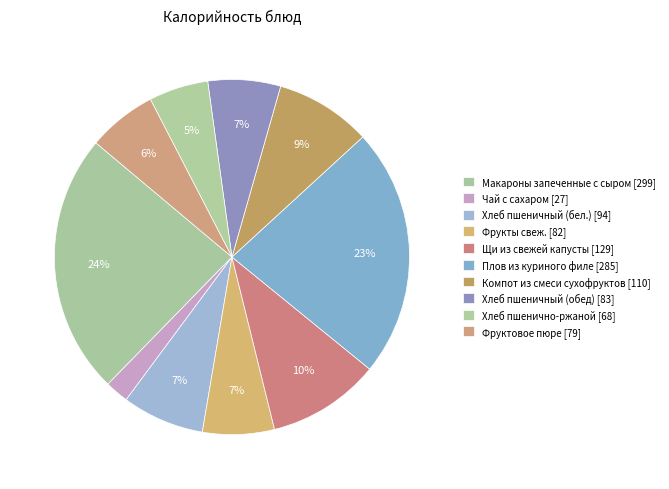

How many segments does this pie chart have?

10